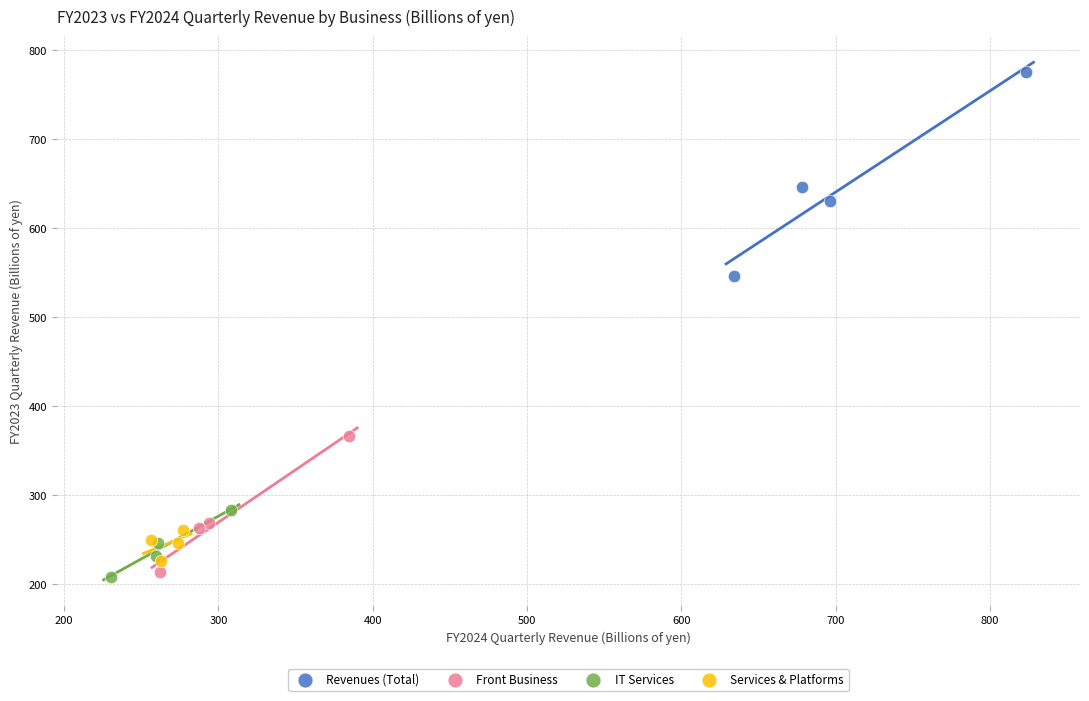

Which series has the widest spread of Y values?

Revenues (Total)